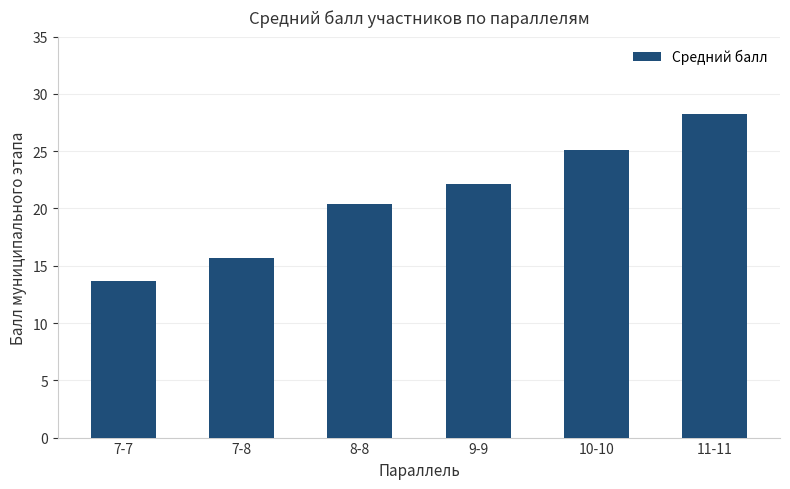

Reading right to left, transcribe all the data shown in this chart.

11-11=28.2	10-10=25.1	9-9=22.2	8-8=20.4	7-8=15.7	7-7=13.7